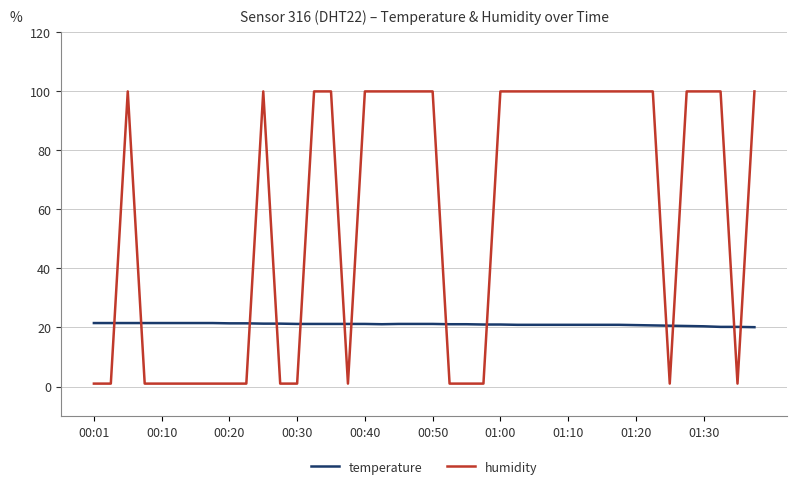

Rank the series by their maximum value, from lowest to highest.

temperature, humidity